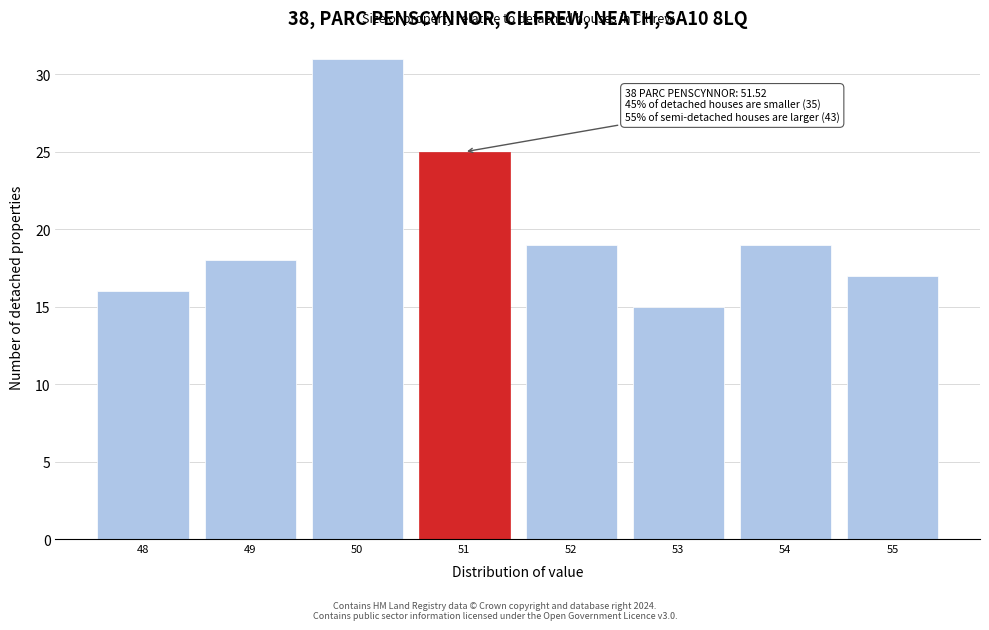

Reading left to right, what are all the values shown in this chart?

16	18	31	25	19	15	19	17